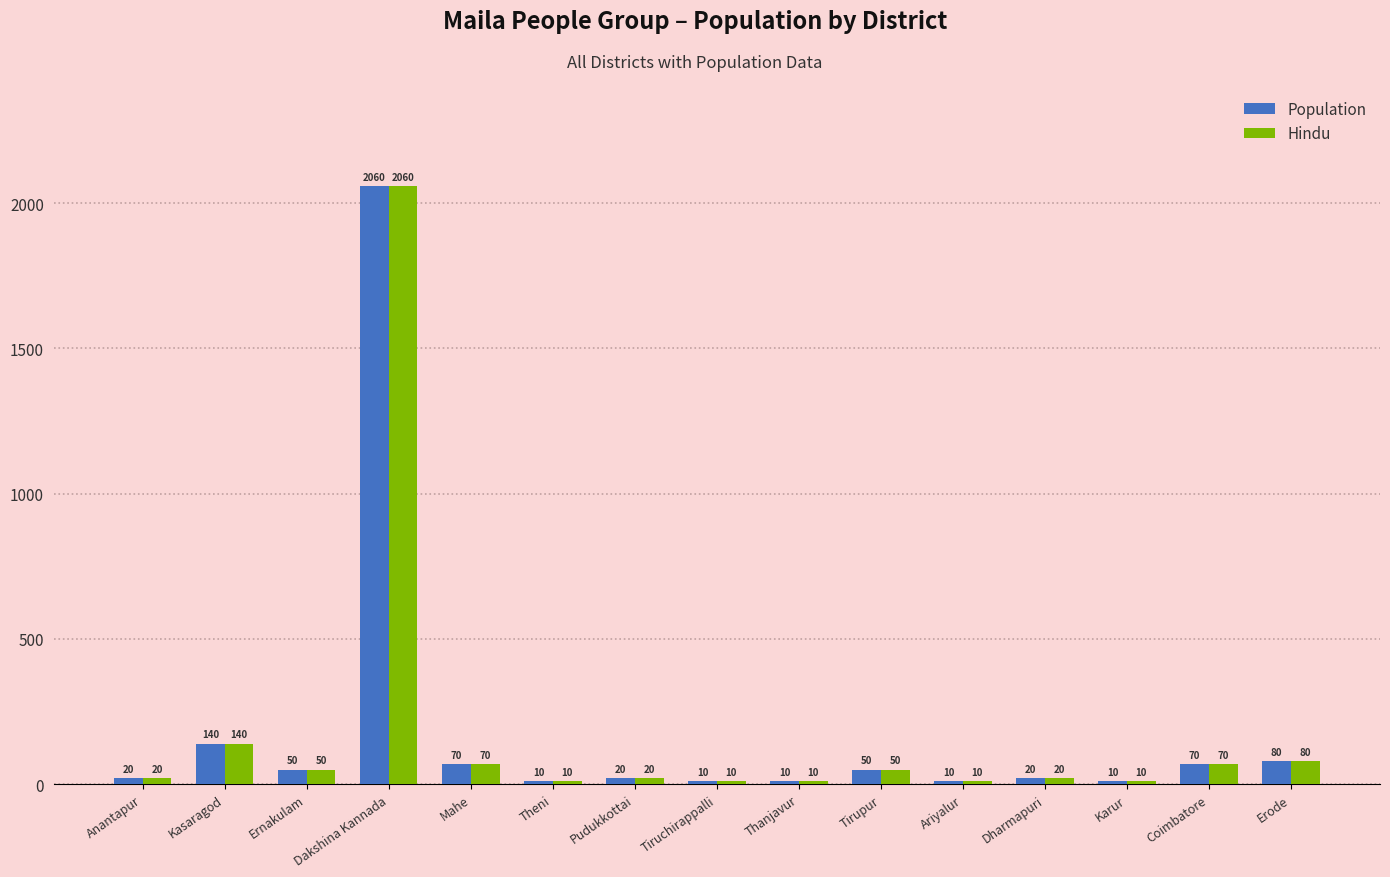

What is the difference between the Hindu values at Pudukkottai and Ernakulam?

30